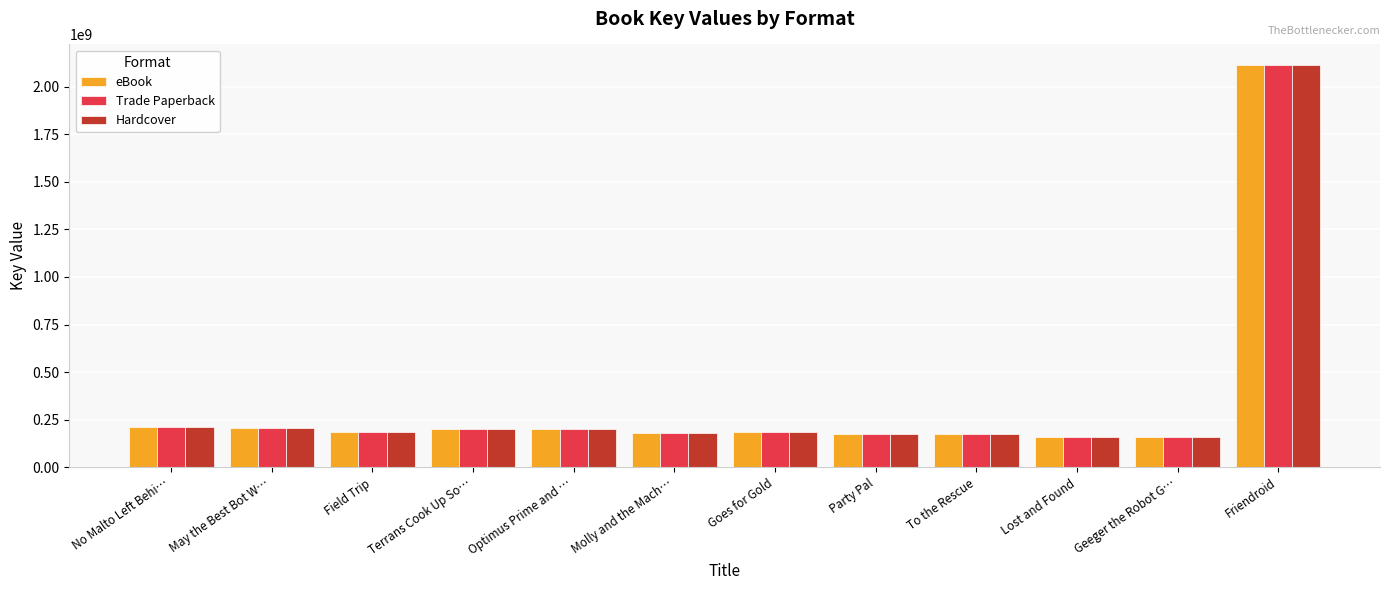

Is it true that Hardcover equals 242938990 at To the Rescue?

False